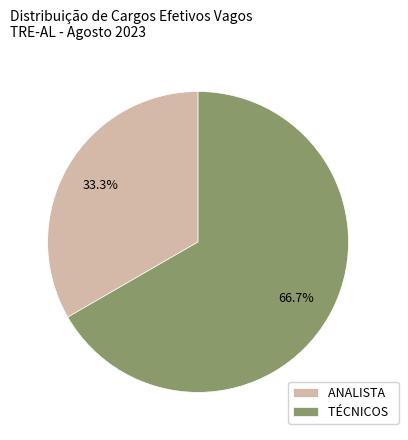

What is the smallest slice in the pie chart?

ANALISTA